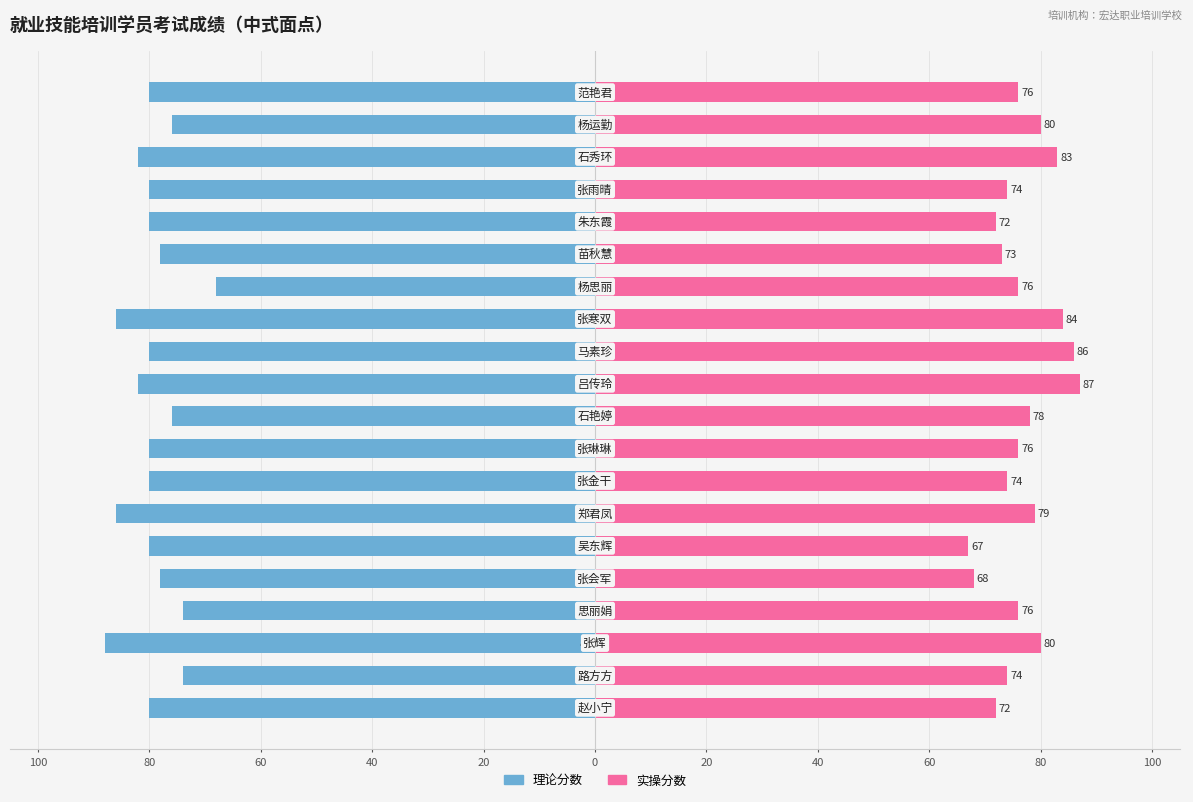

Are the bars horizontal?

Yes